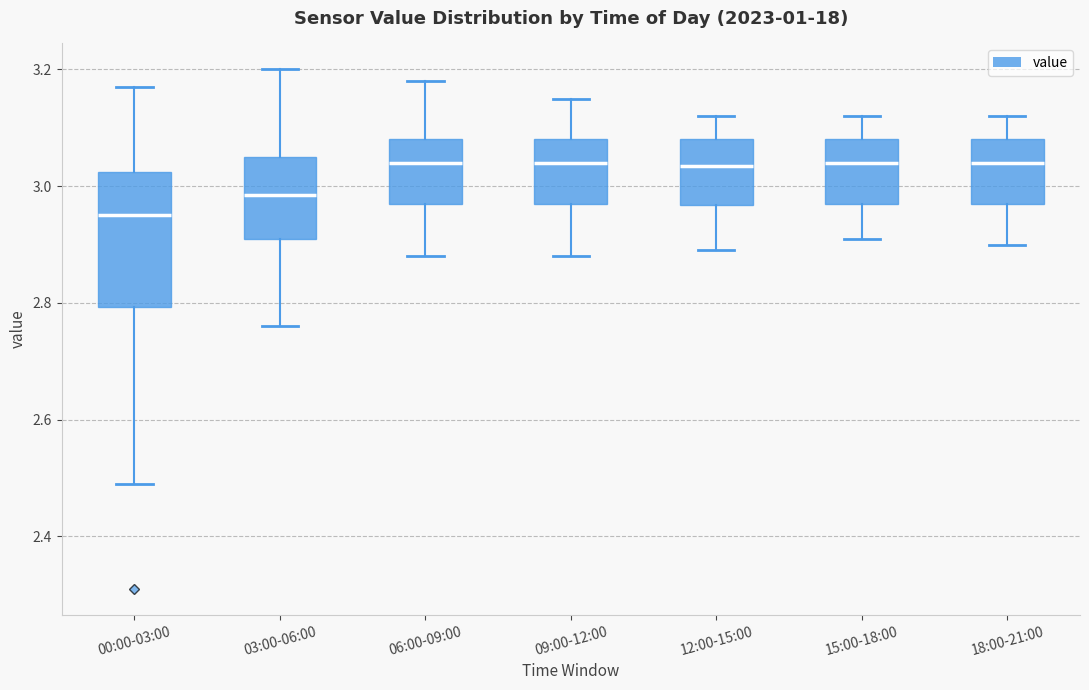

Reading left to right, transcribe this box plot: for each box, give where its median line is, the range the box spans, and where its two whiskers end, as read against the y-axis. The values are not printed on the chart, so give them approximately, as read against the axis.

00:00-03:00: median 2.96, box 2.80 to 3.02, whiskers 2.50 to 3.18
03:00-06:00: median 2.98, box 2.92 to 3.06, whiskers 2.76 to 3.20
06:00-09:00: median 3.04, box 2.98 to 3.08, whiskers 2.88 to 3.18
09:00-12:00: median 3.04, box 2.98 to 3.08, whiskers 2.88 to 3.16
12:00-15:00: median 3.04, box 2.96 to 3.08, whiskers 2.90 to 3.12
15:00-18:00: median 3.04, box 2.98 to 3.08, whiskers 2.92 to 3.12
18:00-21:00: median 3.04, box 2.98 to 3.08, whiskers 2.90 to 3.12